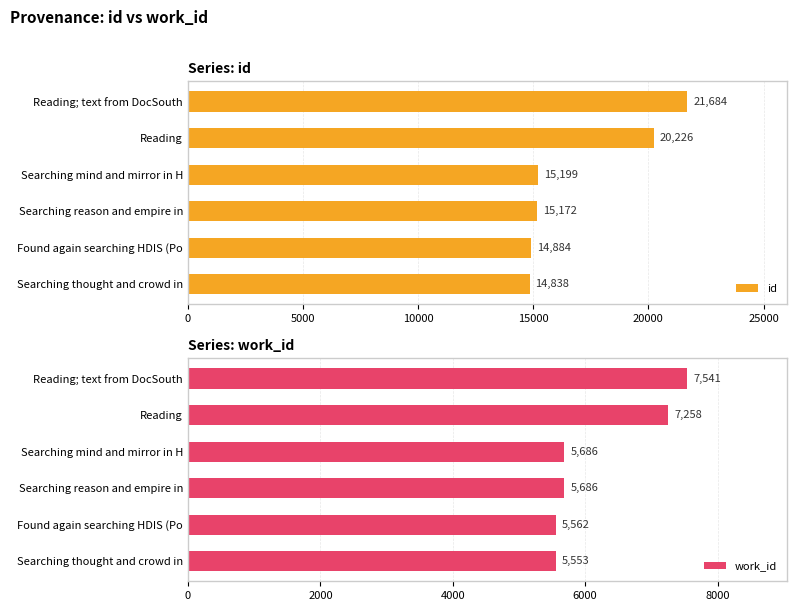

List the labels in order of id value, largest first.

Reading; text from DocSouth, Reading, Searching mind and mirror in H, Searching reason and empire in, Found again searching HDIS (Po, Searching thought and crowd in